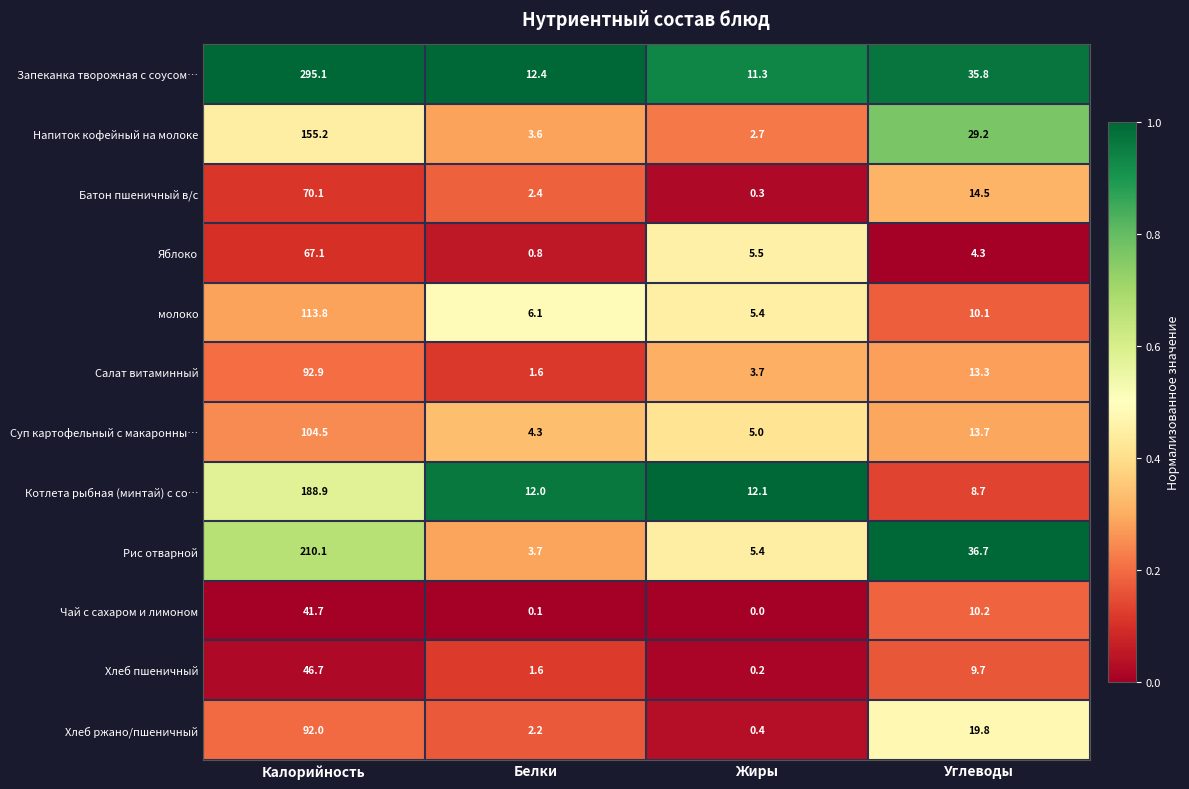

List the series in order of their peak value, lowest first.

Чай с сахаром и лимоном, Хлеб пшеничный, Яблоко, Батон пшеничный в/с, Хлеб ржано/пшеничный, Салат витаминный, Суп картофельный с макаронны…, молоко, Напиток кофейный на молоке, Котлета рыбная (минтай) с со…, Рис отварной, Запеканка творожная с соусом…